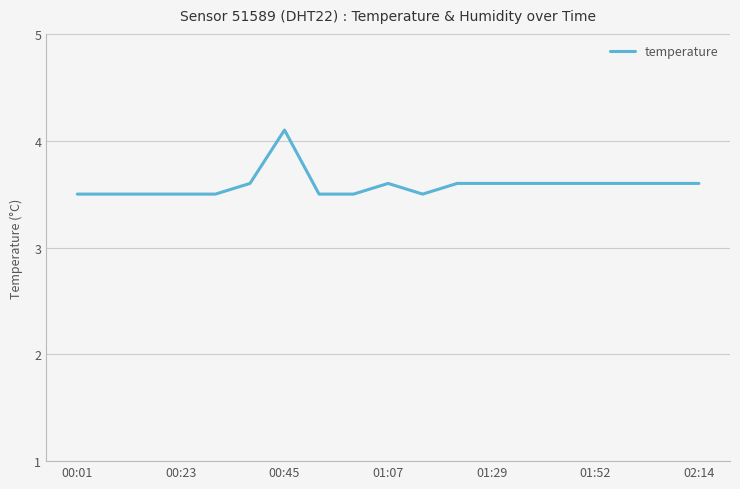

What is the difference between the maximum and minimum values?

0.6